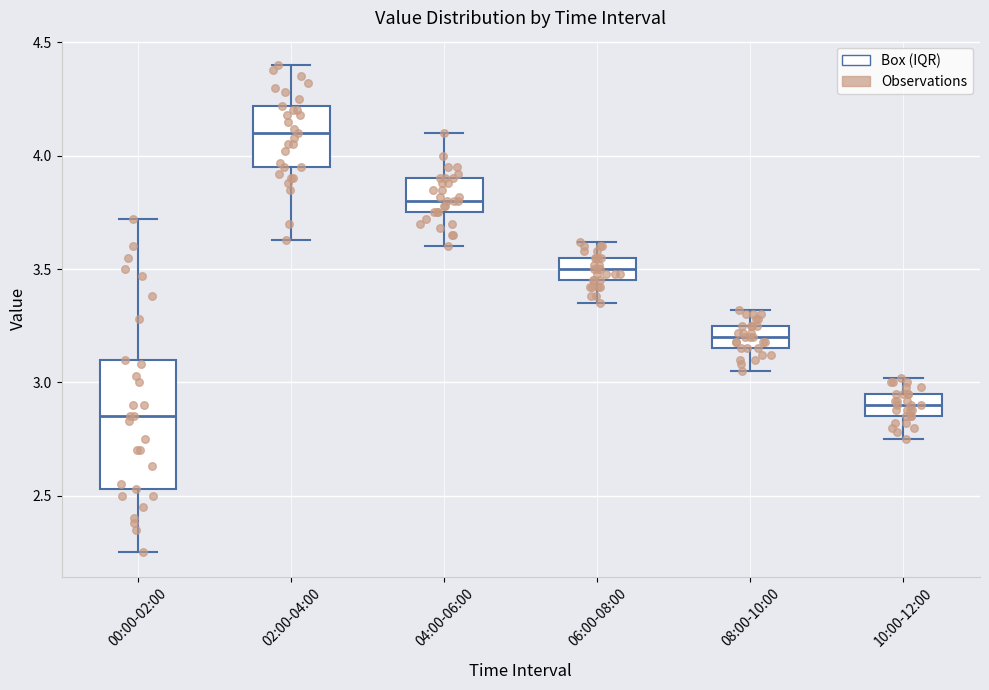

Where is the lower edge of the box for 04:00-06:00 on the y-axis? The values are not printed on the chart, so give them approximately, as read against the axis.

3.75